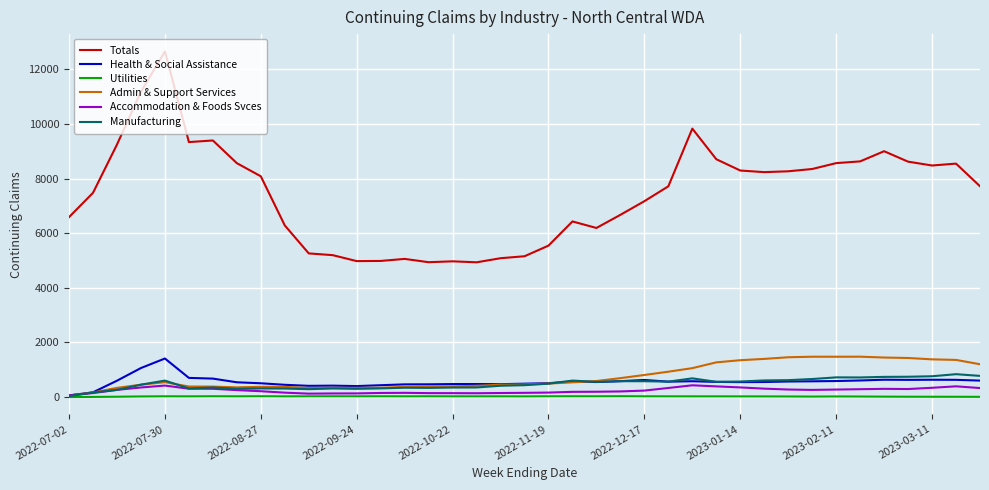

What is the greatest value displayed?

12661